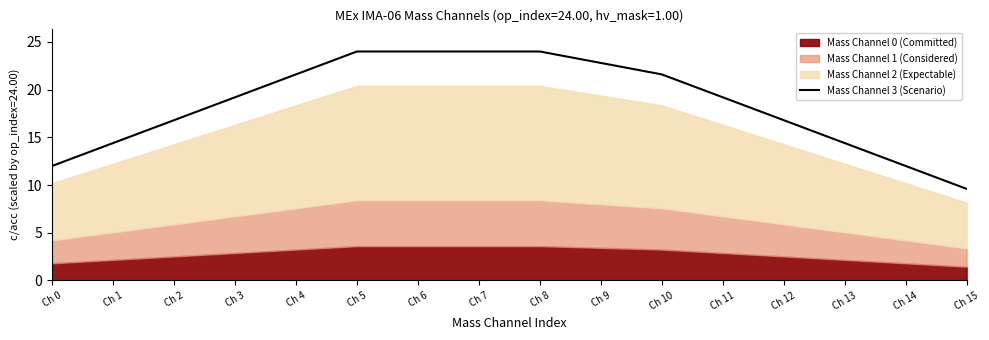

Approximately how many times larger is the value at Ch 15 compared to Ch 8?

0.4